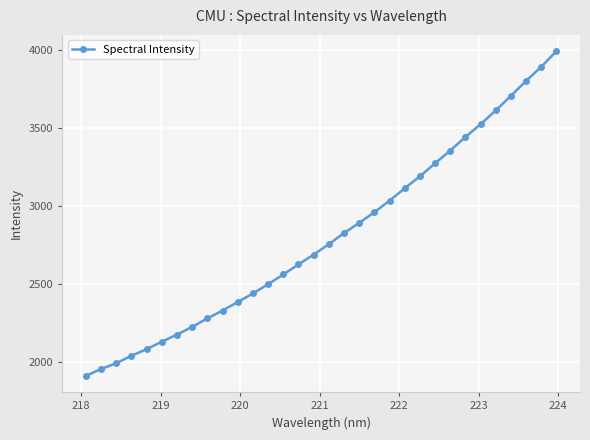

What is the value of the 30th point from the left?

3802.2